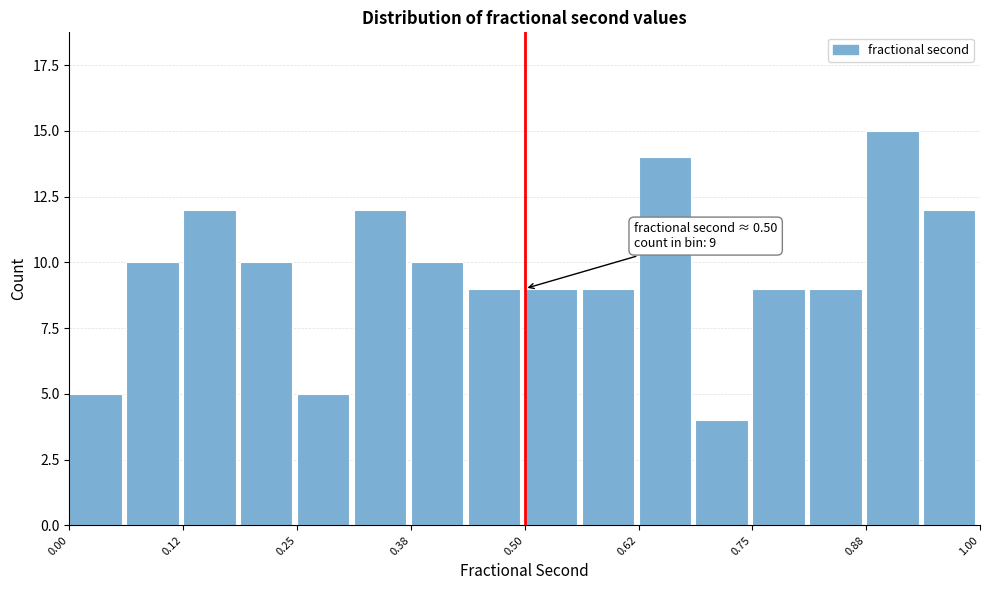

Around what value on the x-axis is the tallest bar? Give the approximate position of its centre, as read against the axis.

0.90